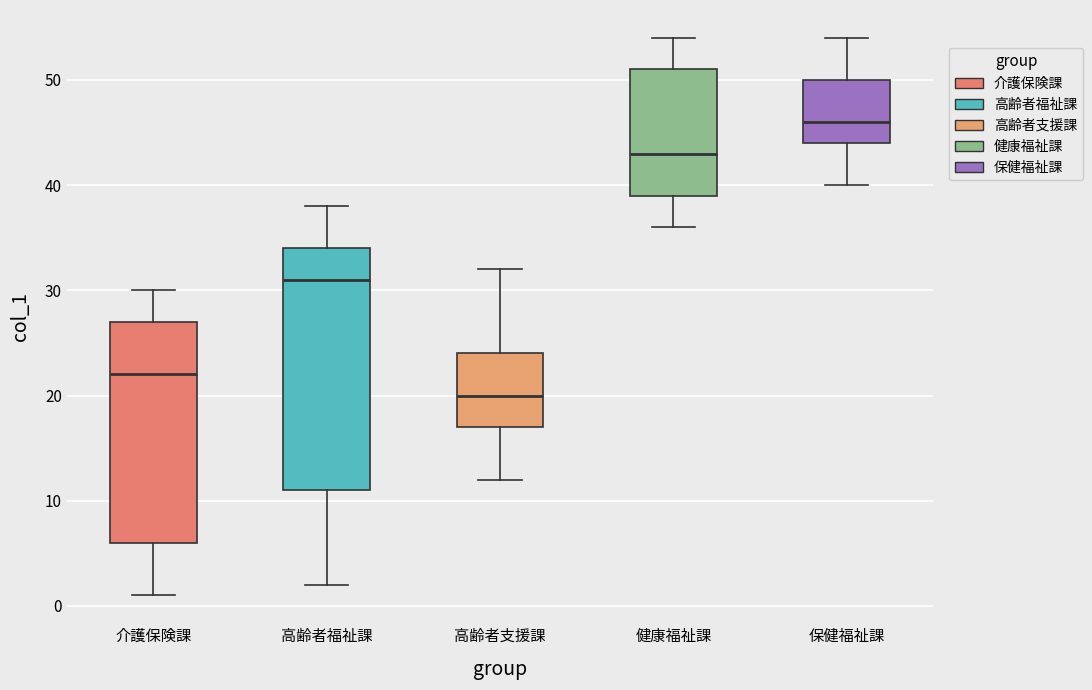

Where is the lower edge of the box for 高齢者福祉課 on the y-axis? The values are not printed on the chart, so give them approximately, as read against the axis.

11